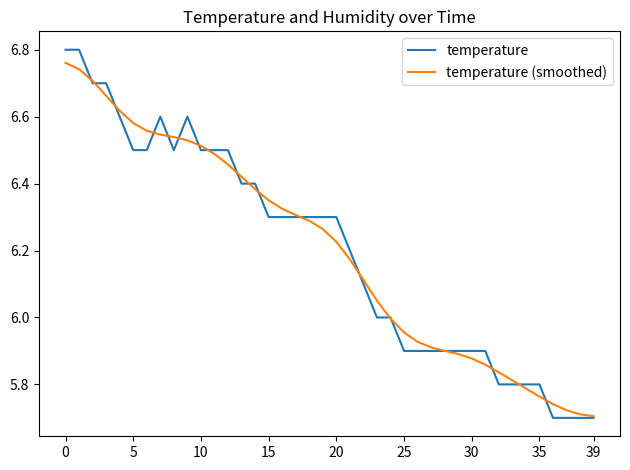

Which series has the widest spread of values?

temperature